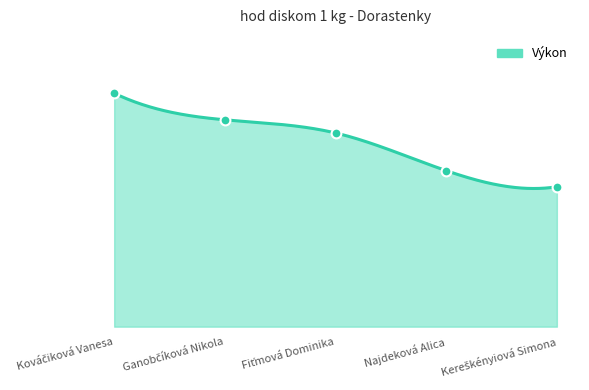

Between Ganobčíková Nikola and Fiťmová Dominika, which is larger?

Ganobčíková Nikola